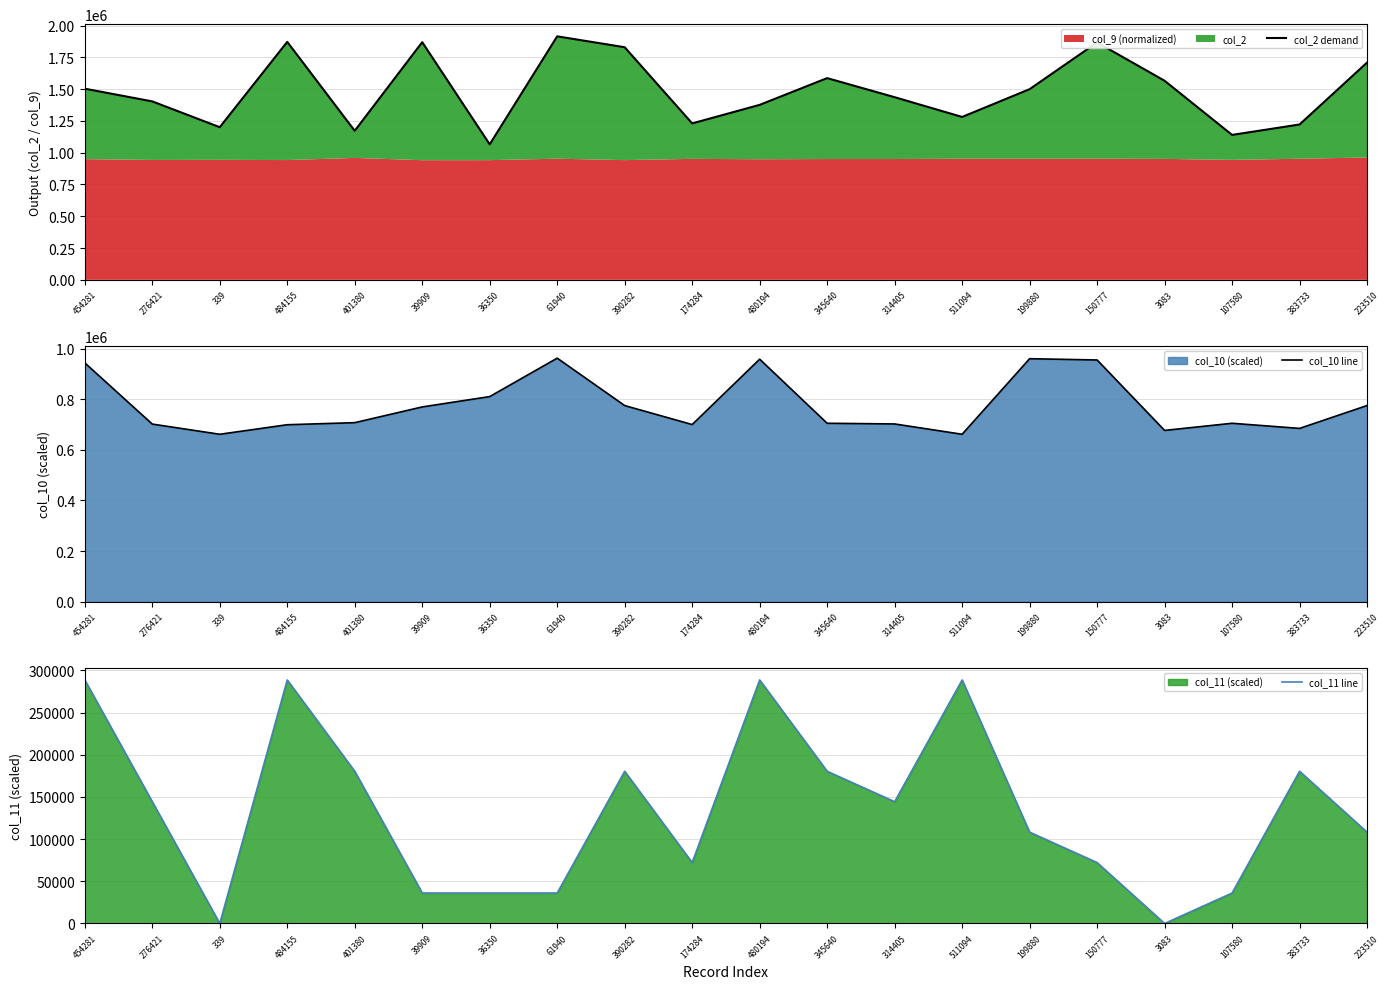

Is the value of col_11 line at 61940 greater than the value of col_2 demand at 61940?

No